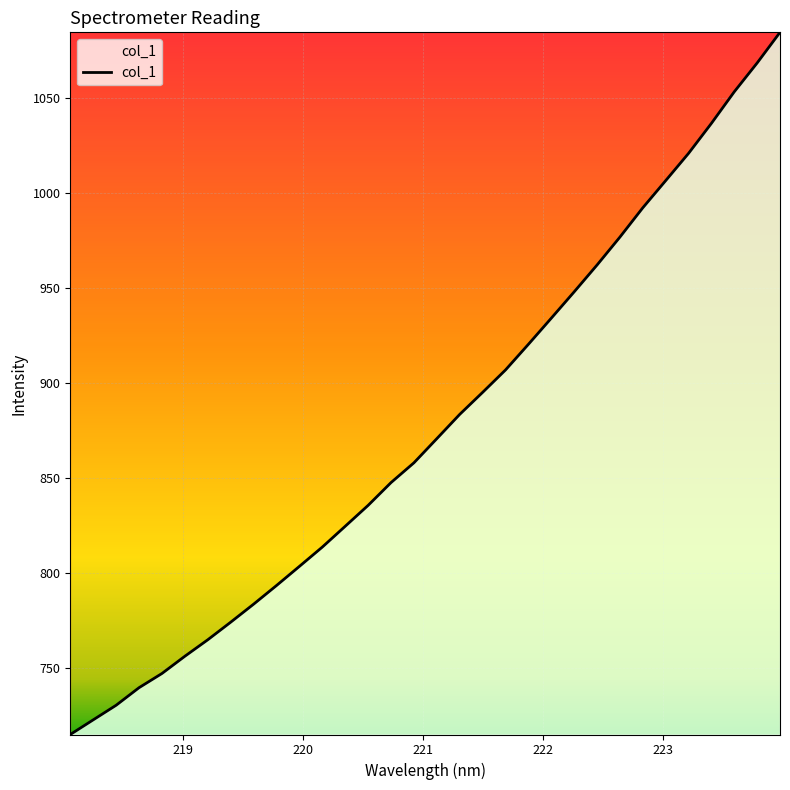

What is the difference between the maximum and minimum values?

370.0